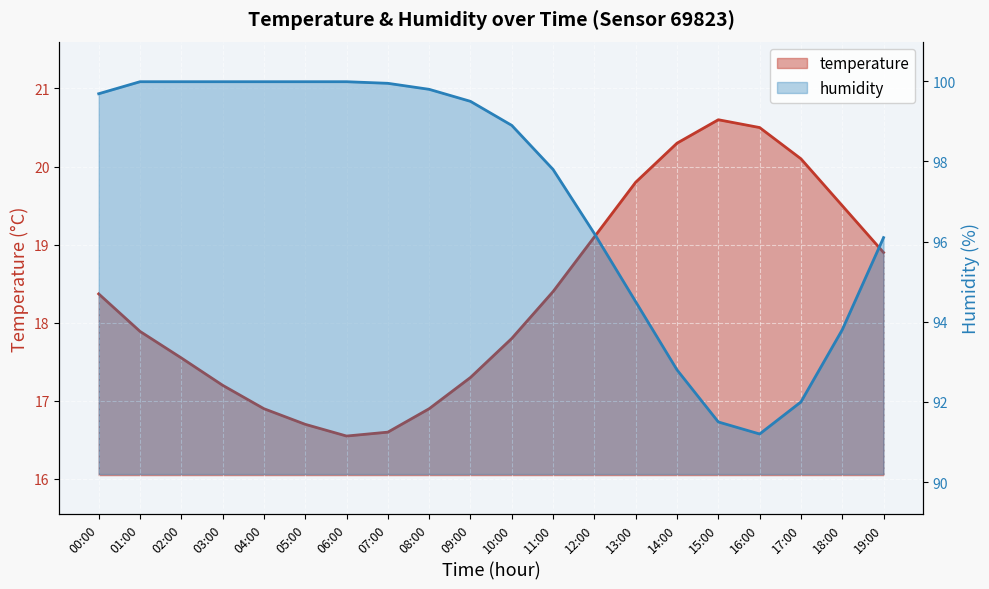

Which category has the highest value in the humidity series?

01:00